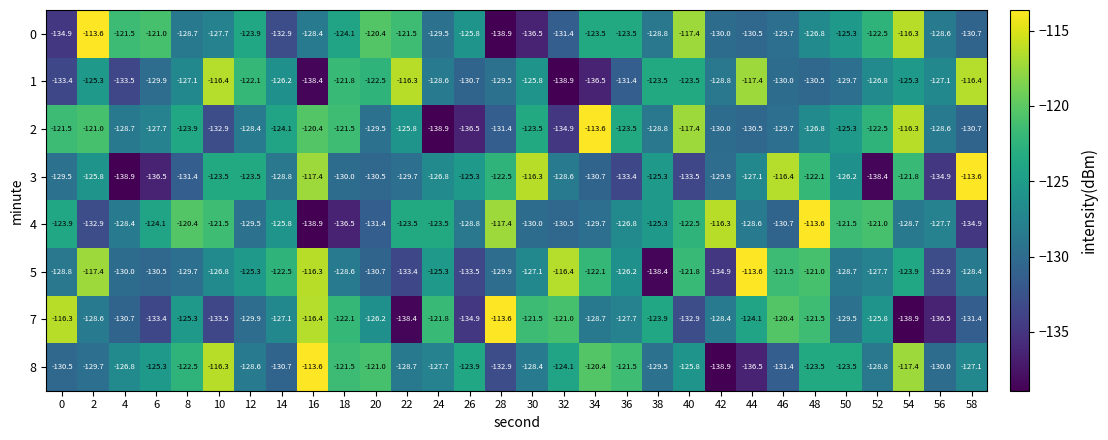

What is the difference between the highest and lowest values at 16?

25.3